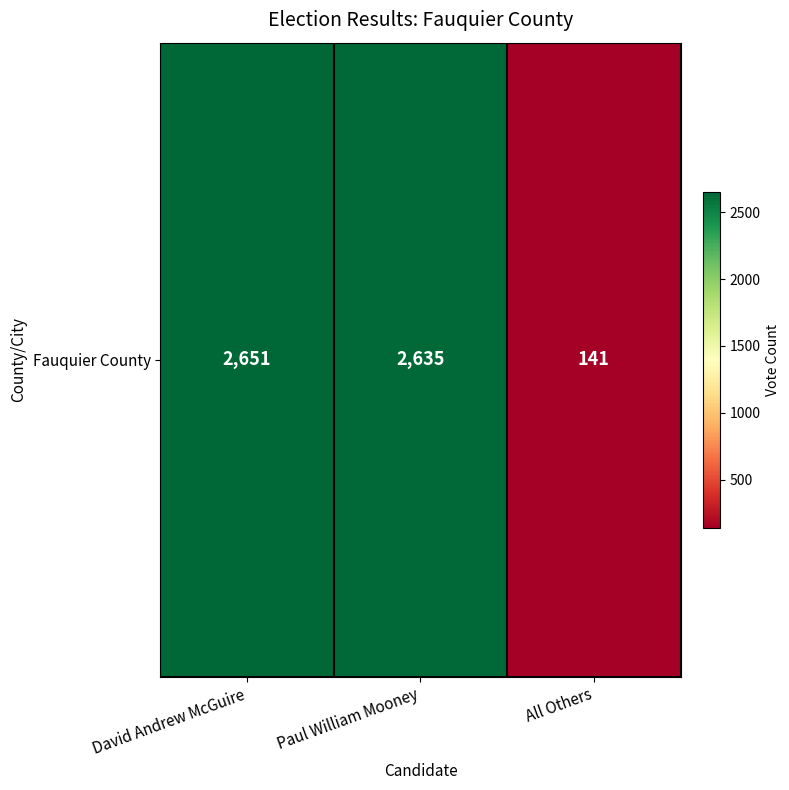

True or false: the data shows 3613 at Paul William Mooney.

False